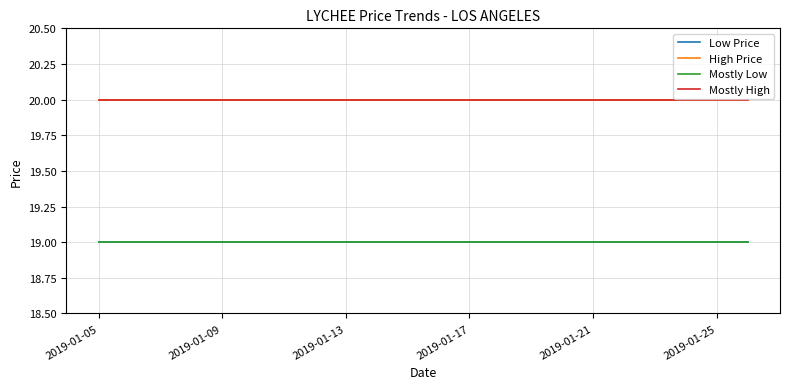

Is this an area chart (filled region under the line)?

No